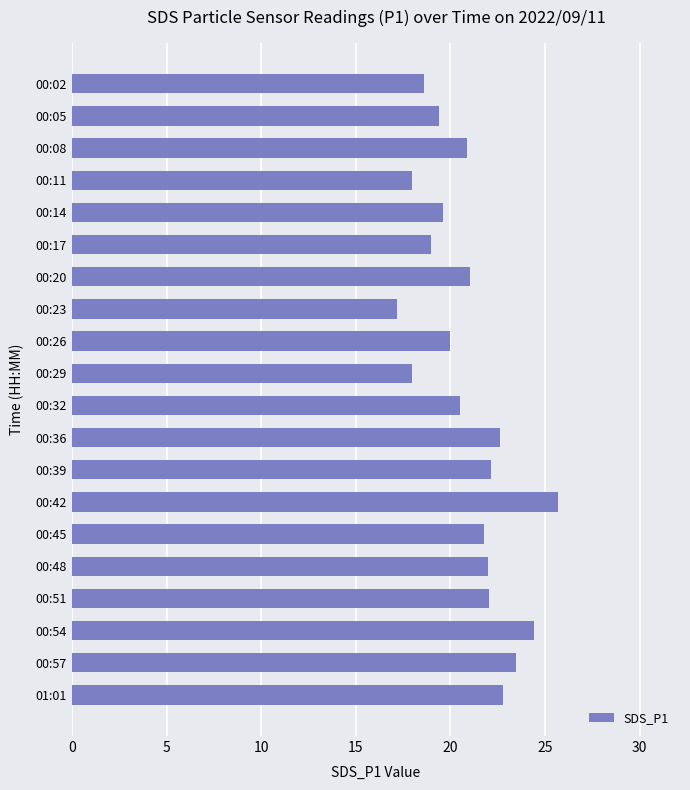

Does the chart contain stacked bars?

No